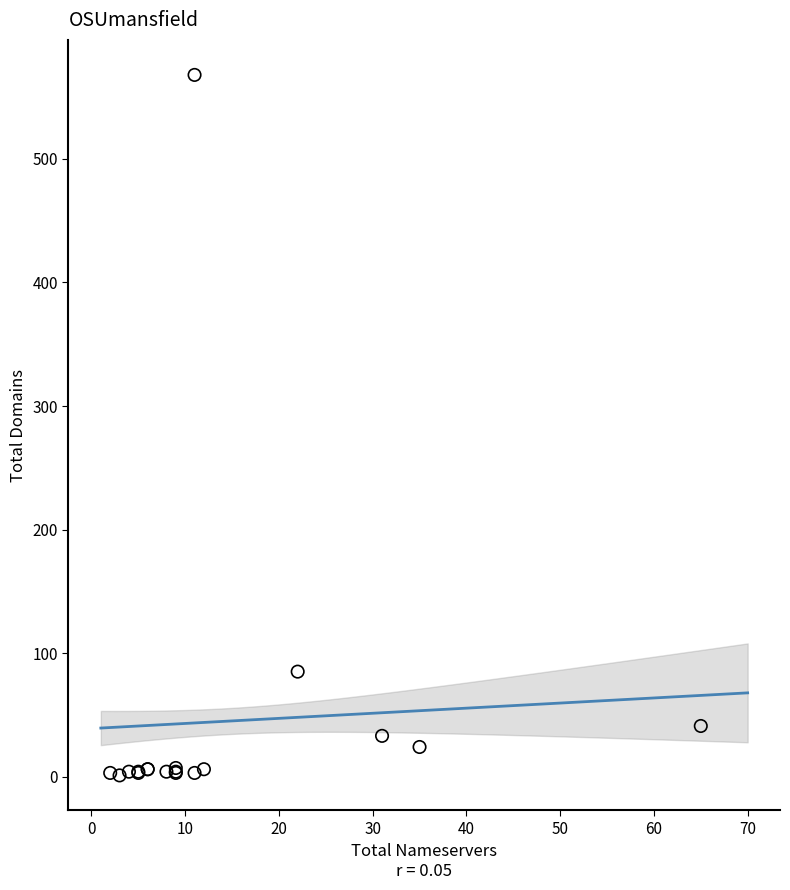

What Y value in the scatter plot is closest to 284?

85